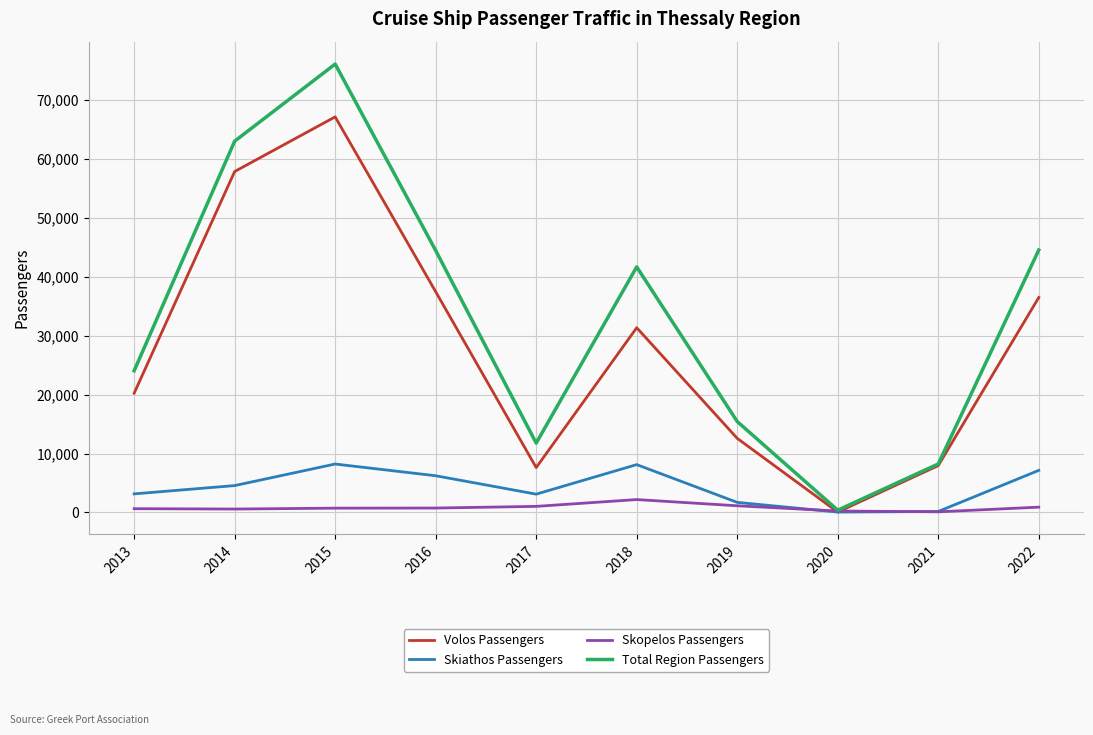

Where does the Total Region Passengers series first go above 41647?

2014